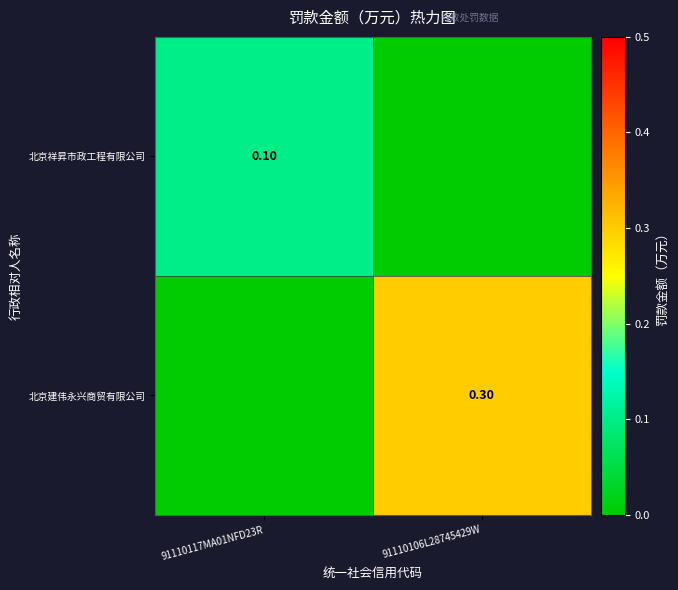

Between 91110117MA01NFD23R and 91110106L28745429W, which is larger?

91110117MA01NFD23R